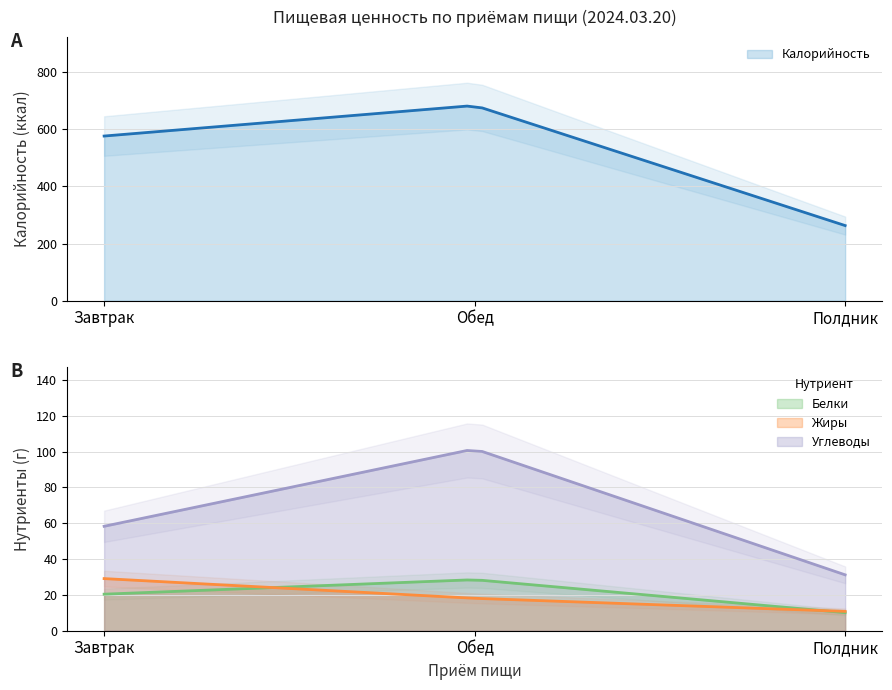

True or false: Углеводы has a value of 96.5 at Завтрак.

False